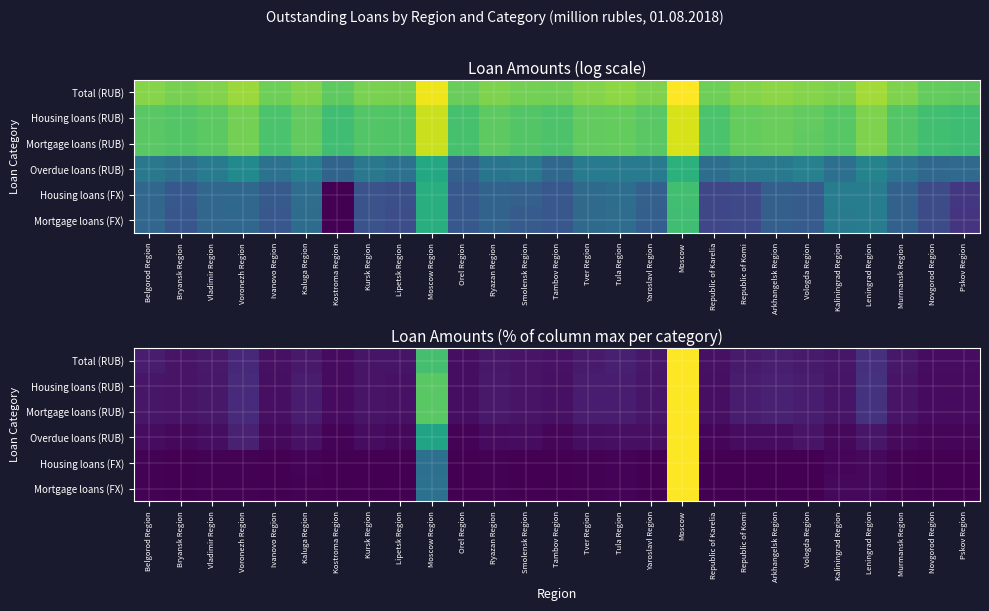

Which category has the highest value across all series?

Moscow